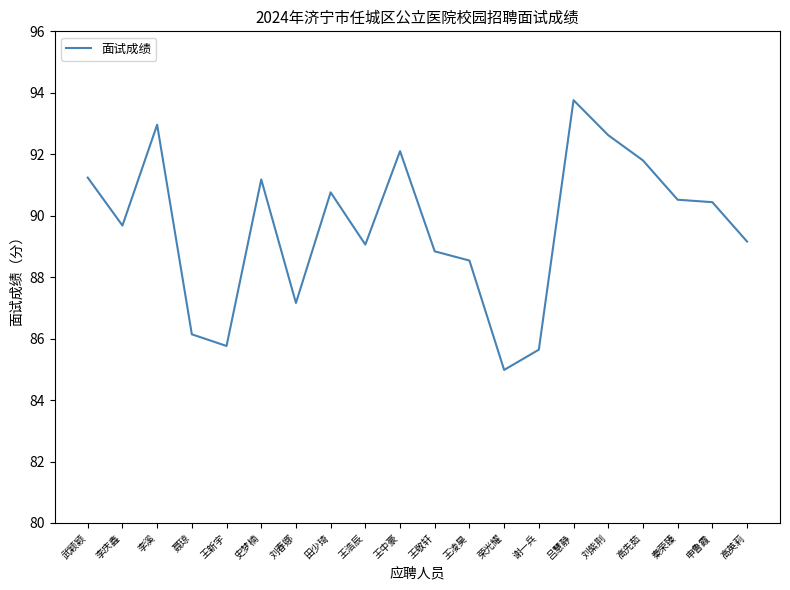

What position from the right is 高先茹?

4